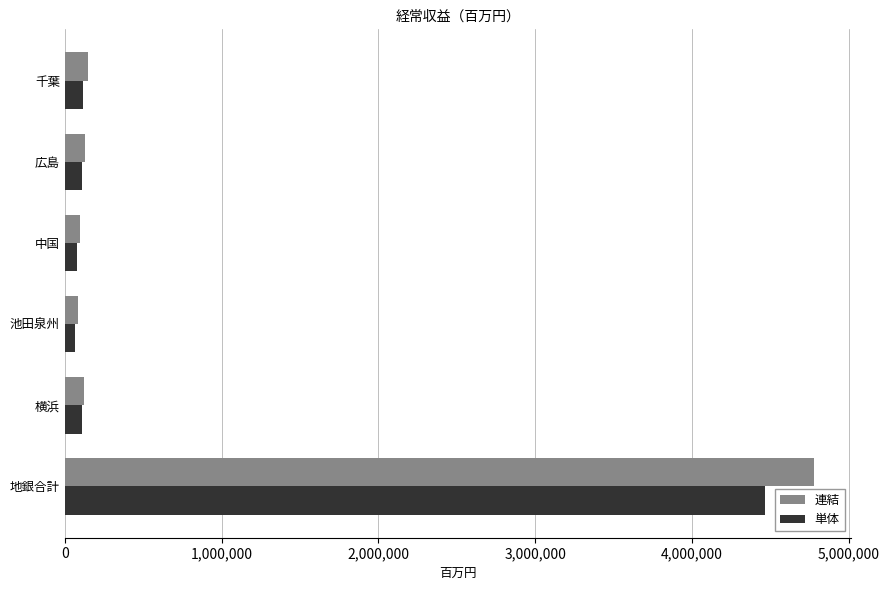

Which category has the highest value in the 連結 series?

地銀合計